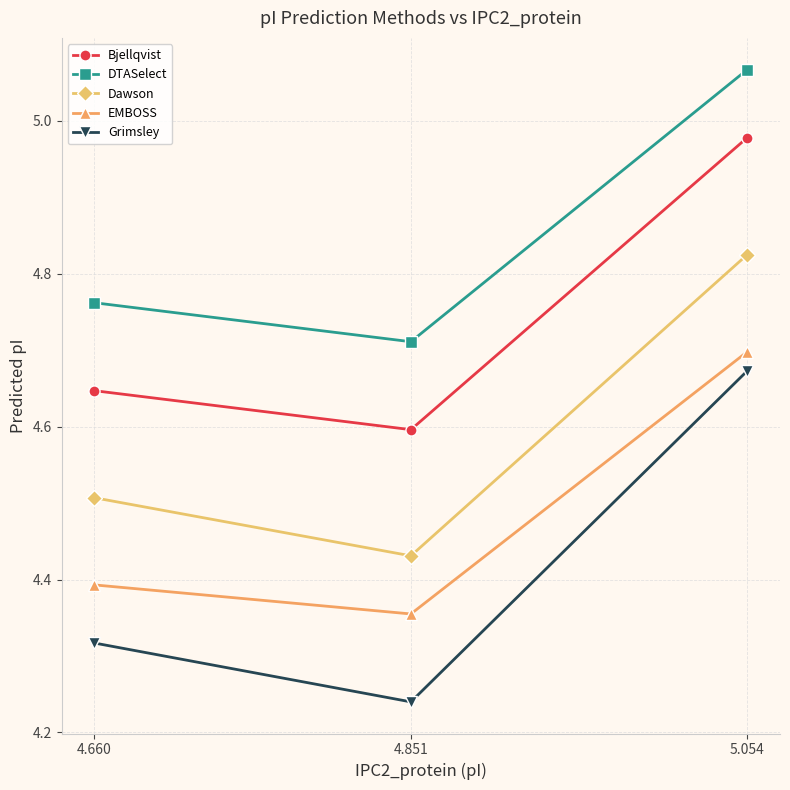

Rank the series by their maximum value, from lowest to highest.

Grimsley, EMBOSS, Dawson, Bjellqvist, DTASelect